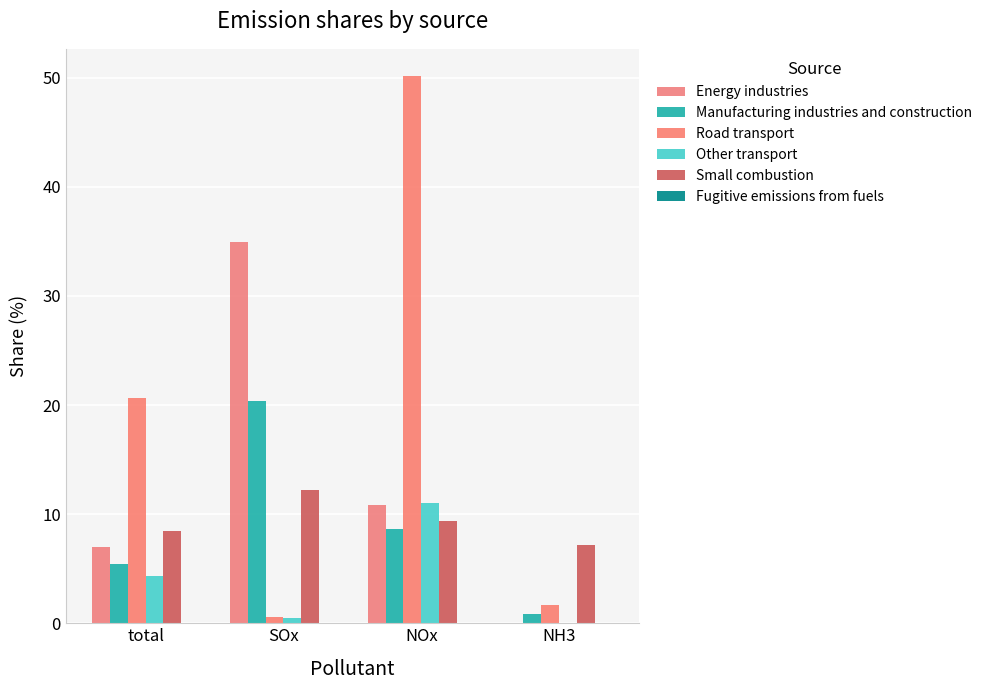

The value of Road transport at NH3 is 1.7. True or false?

True